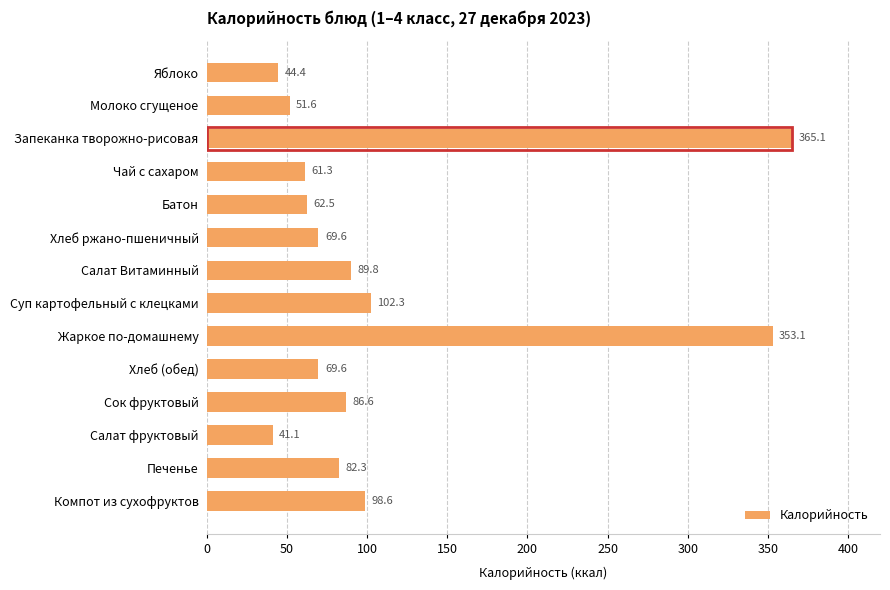

What is the label of the 8th bar from the top?

Суп картофельный с клецками